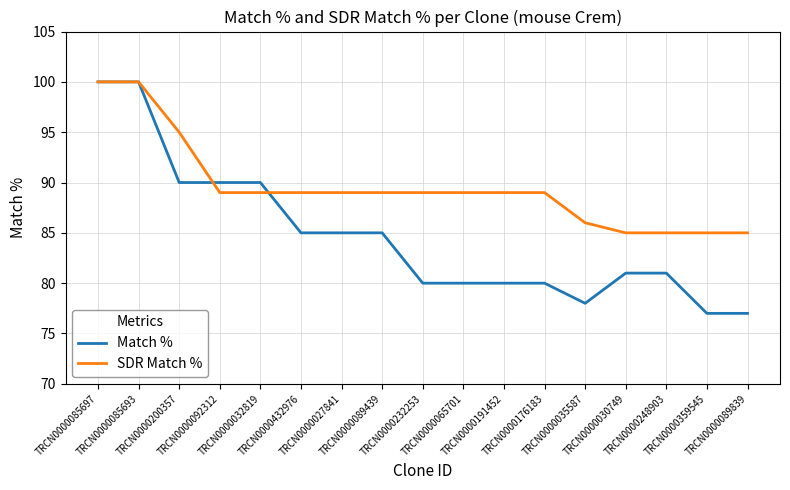

Reading left to right, transcribe all the data shown in this chart.

Match %: 100	100	90	90	90	85	85	85	80	80	80	80	78	81	81	77	77
SDR Match %: 100	100	95	89	89	89	89	89	89	89	89	89	86	85	85	85	85